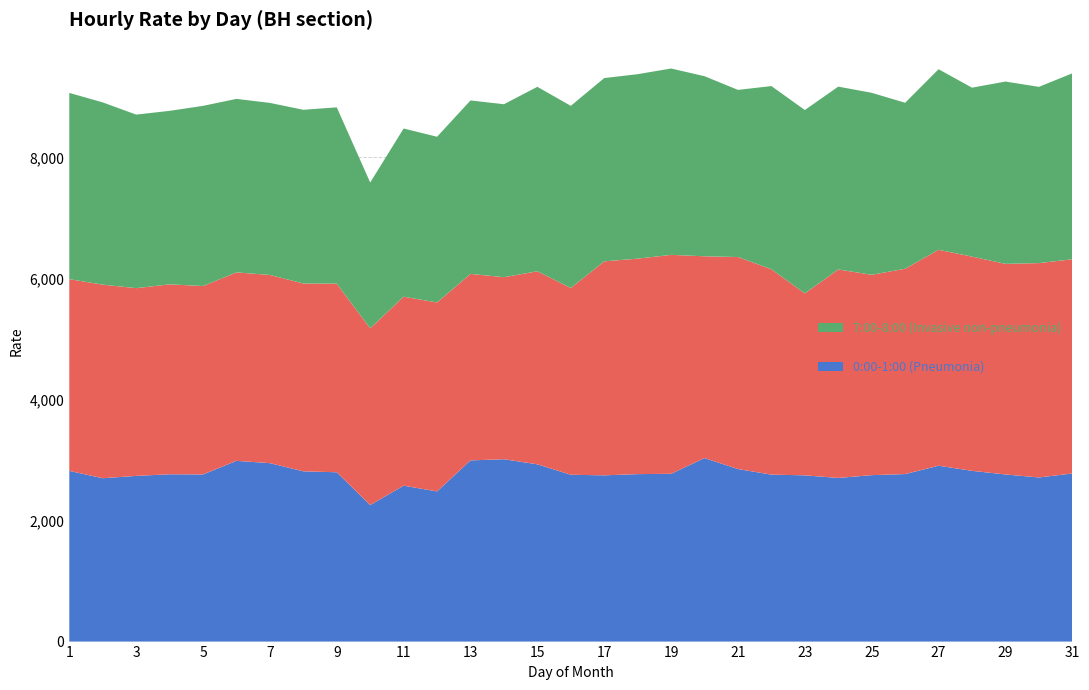

Reading left to right, list all the values displayed in this chart.

0:00-1:00 (Pneumonia): 2820.2	2698.8	2737.4	2764.3	2761.4	2985.8	2948.1	2812.8	2797.4	2255.6	2575.7	2480.8	2993.5	3012.7	2928.4	2756.1	2746.6	2766.8	2771.8	3032.0	2850.6	2758.3	2746.5	2703.3	2749.8	2767.6	2905.5	2821.0	2761.3	2711.4	2777.0
16:00-17:00 (Meningitis): 3167.8	3198.1	3101.7	3137.6	3113.0	3113.7	3109.2	3103.1	3116.6	2919.6	3122.3	3121.8	3080.9	3007.7	3189.4	3085.0	3535.4	3559.8	3617.2	3333.6	3502.7	3392.9	3005.7	3444.8	3310.1	3392.3	3567.2	3539.4	3479.1	3541.6	3539.6
7:00-8:00 (Invasive non-pneumonia): 3077.0	3011.2	2867.2	2866.6	2976.3	2866.6	2842.3	2869.9	2912.4	2409.2	2778.6	2737.6	2865.9	2857.3	3047.6	3009.9	3028.1	3047.7	3078.8	2975.0	2761.2	3026.4	3029.8	3020.2	3006.7	2741.8	2983.4	2790.9	3012.1	2911.7	3071.6